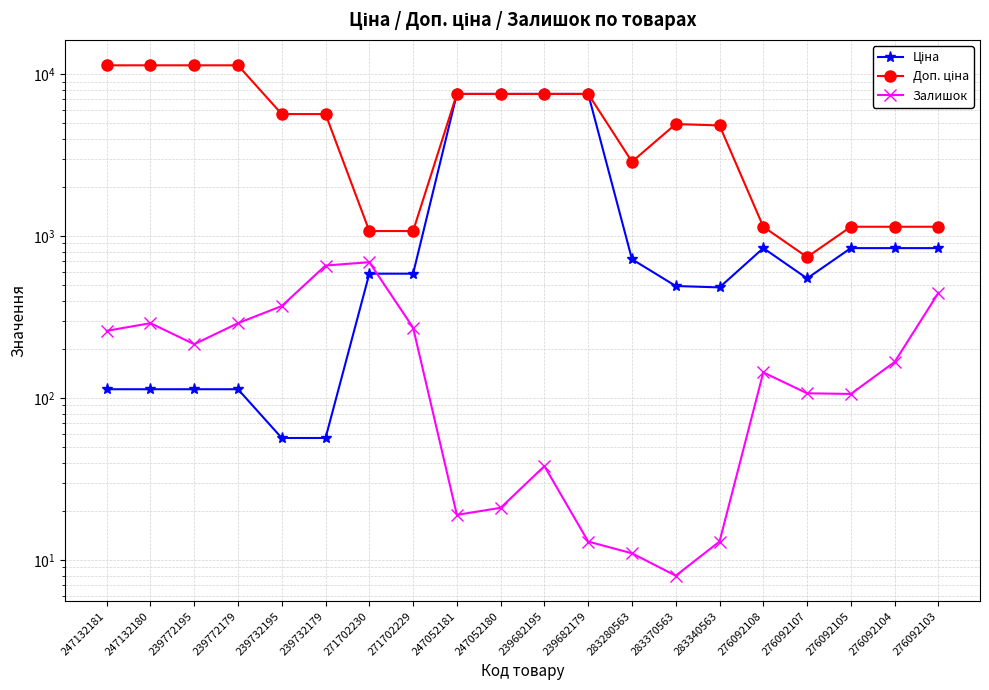

List the labels in order of Залишок value, largest first.

271702230, 239732179, 276092103, 239732195, 247132180, 239772179, 271702229, 247132181, 239772195, 276092104, 276092108, 276092107, 276092105, 239682195, 247052180, 247052181, 239682179, 283340563, 283280563, 283370563